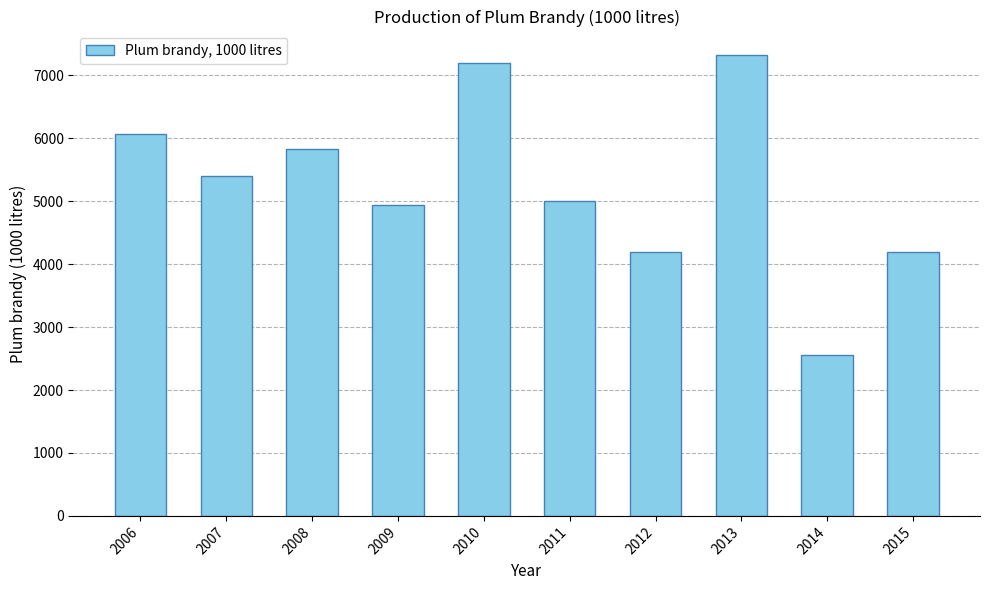

What is the value of the 3rd bar from the left?

5836